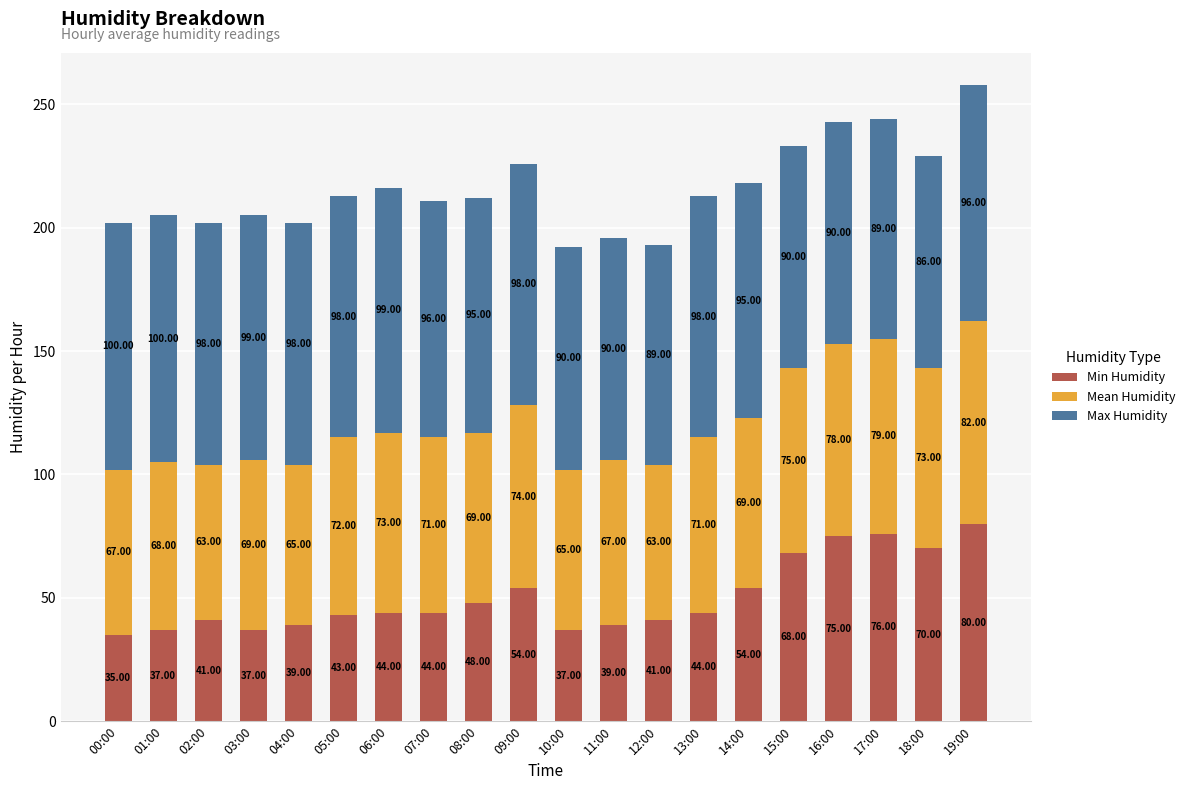

What is the sum of the Min Humidity values at 04:00 and 05:00?

82